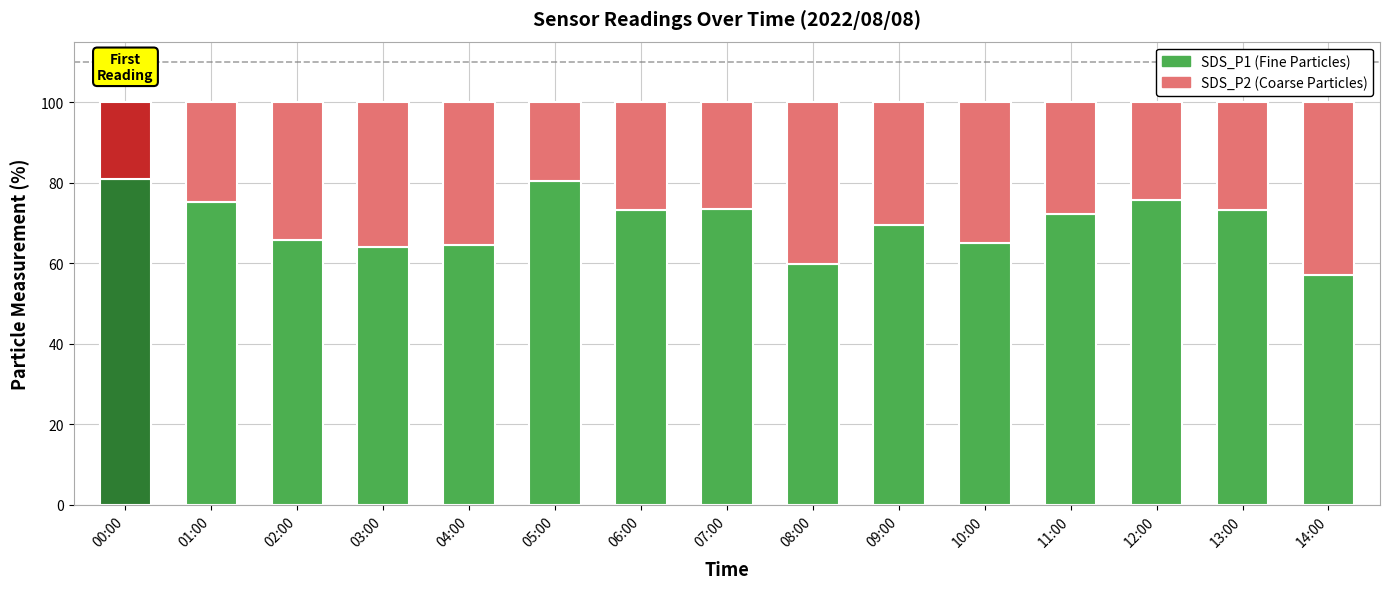

What is the difference between the maximum and second lowest values in the SDS_P2 (Coarse Particles) series?

23.3